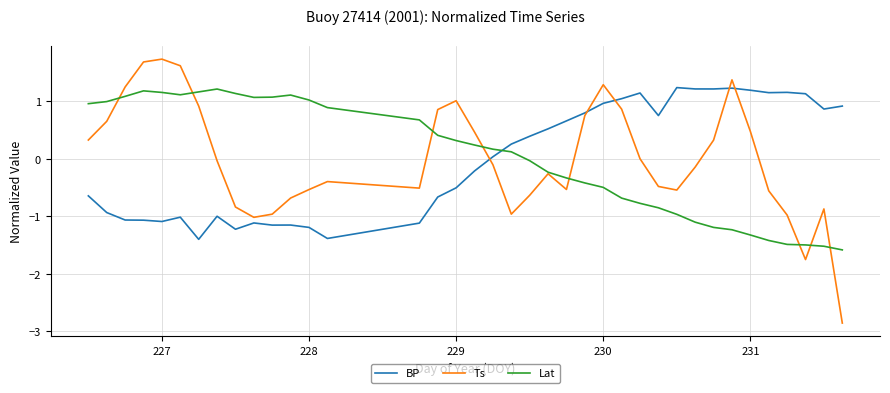

How many values in the BP series are below 0?

18